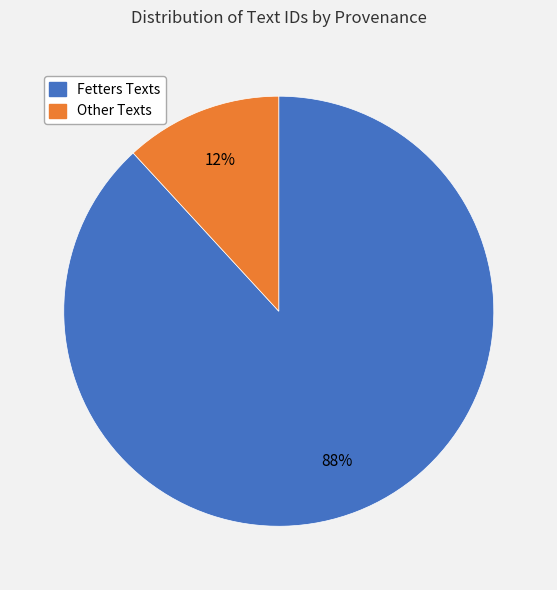

Is there a majority slice in this chart?

Yes